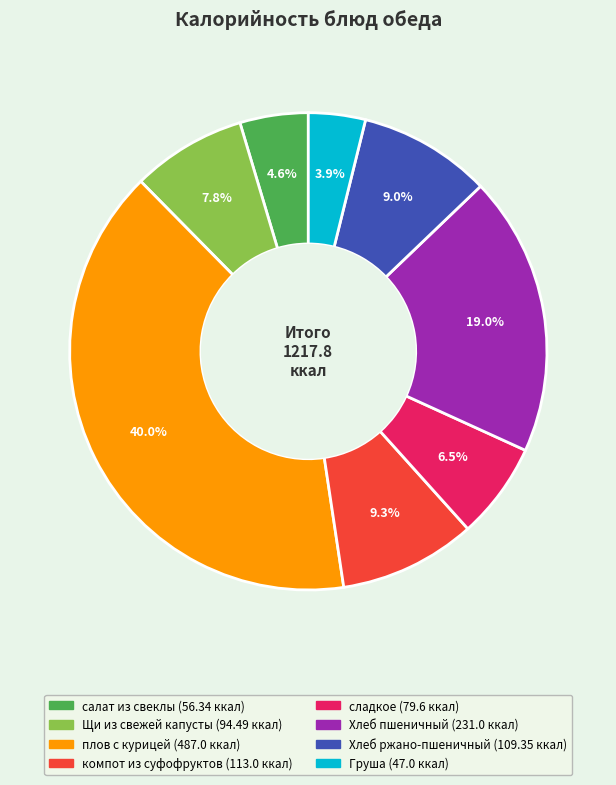

The Хлеб ржано-пшеничный slice represents 9% of the pie. True or false?

True